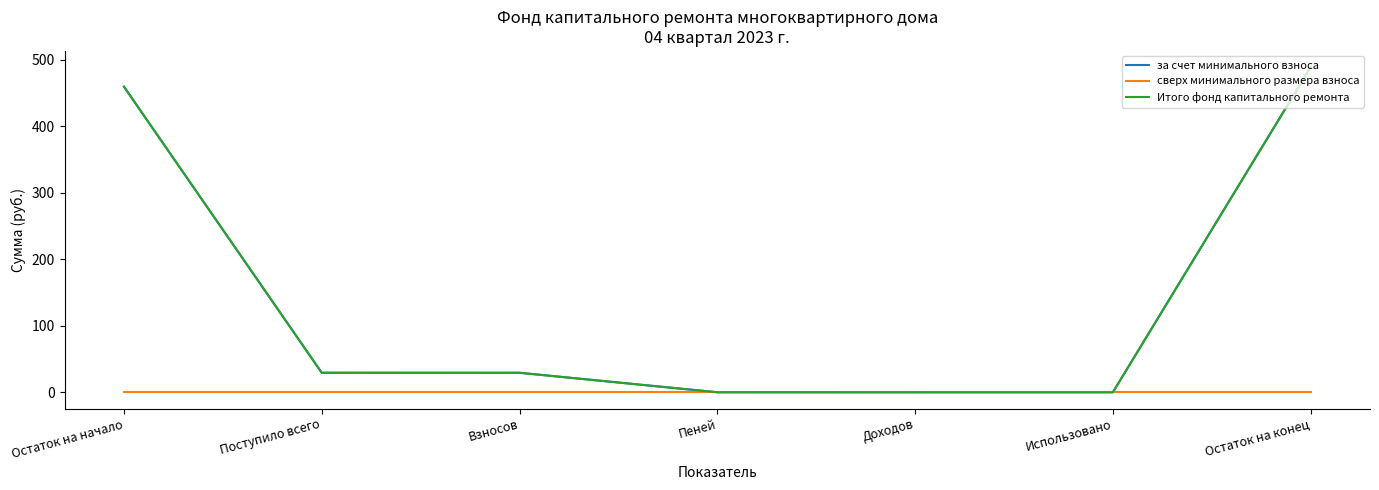

Is this an area chart (filled region under the line)?

No